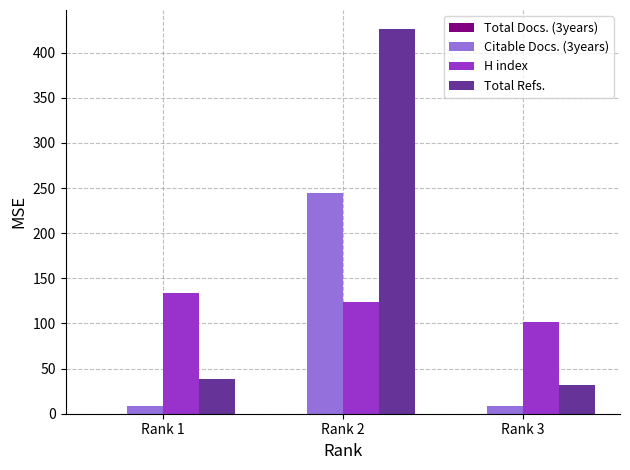

Reading left to right, transcribe all the data shown in this chart.

Citable Docs. (3years): Rank 1=9	Rank 2=244	Rank 3=9
H index: Rank 1=134	Rank 2=124	Rank 3=102
Total Refs.: Rank 1=38	Rank 2=426	Rank 3=32